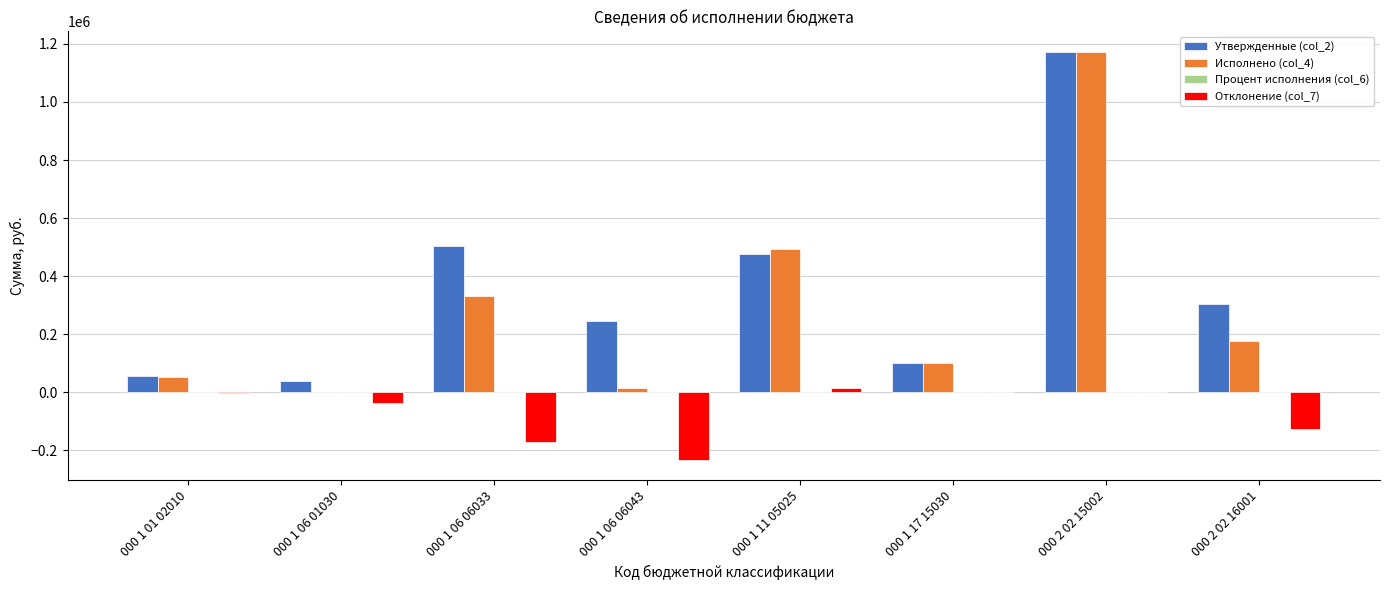

What is the greatest value displayed?

1172941.0